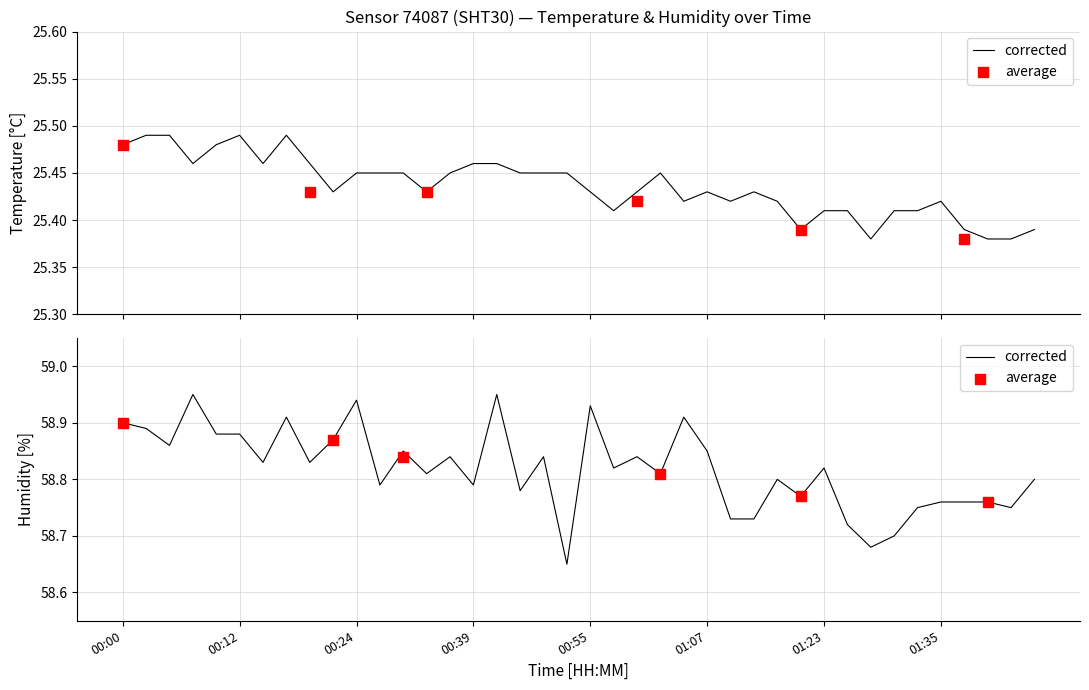

Which series contains the lowest Y value?

temperature